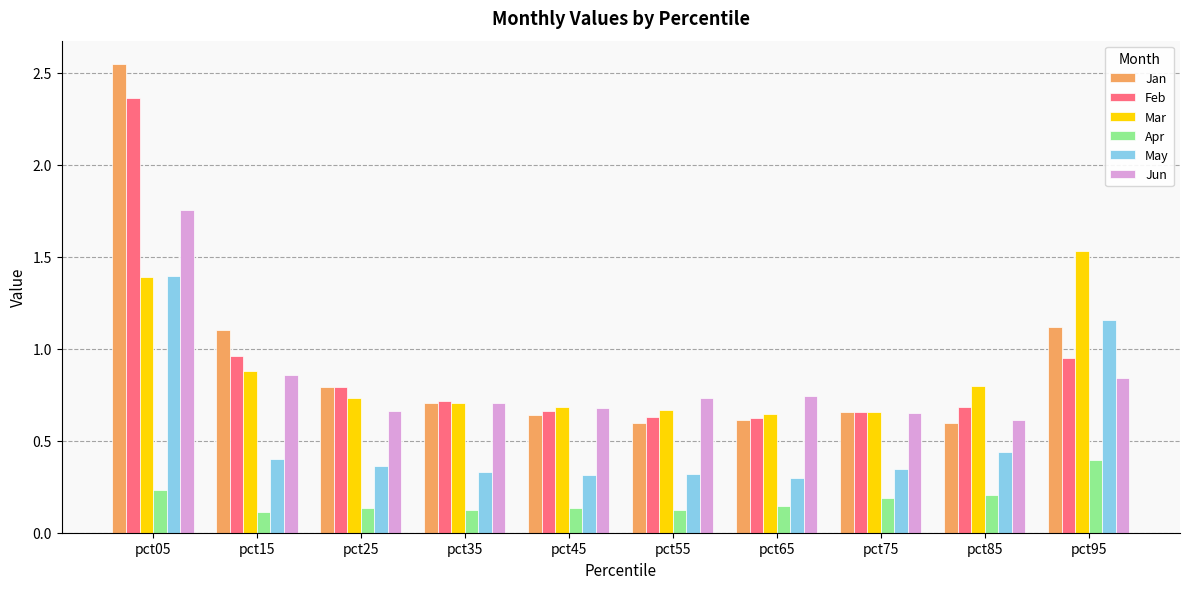

What is the sum of all Jan values?

9.4